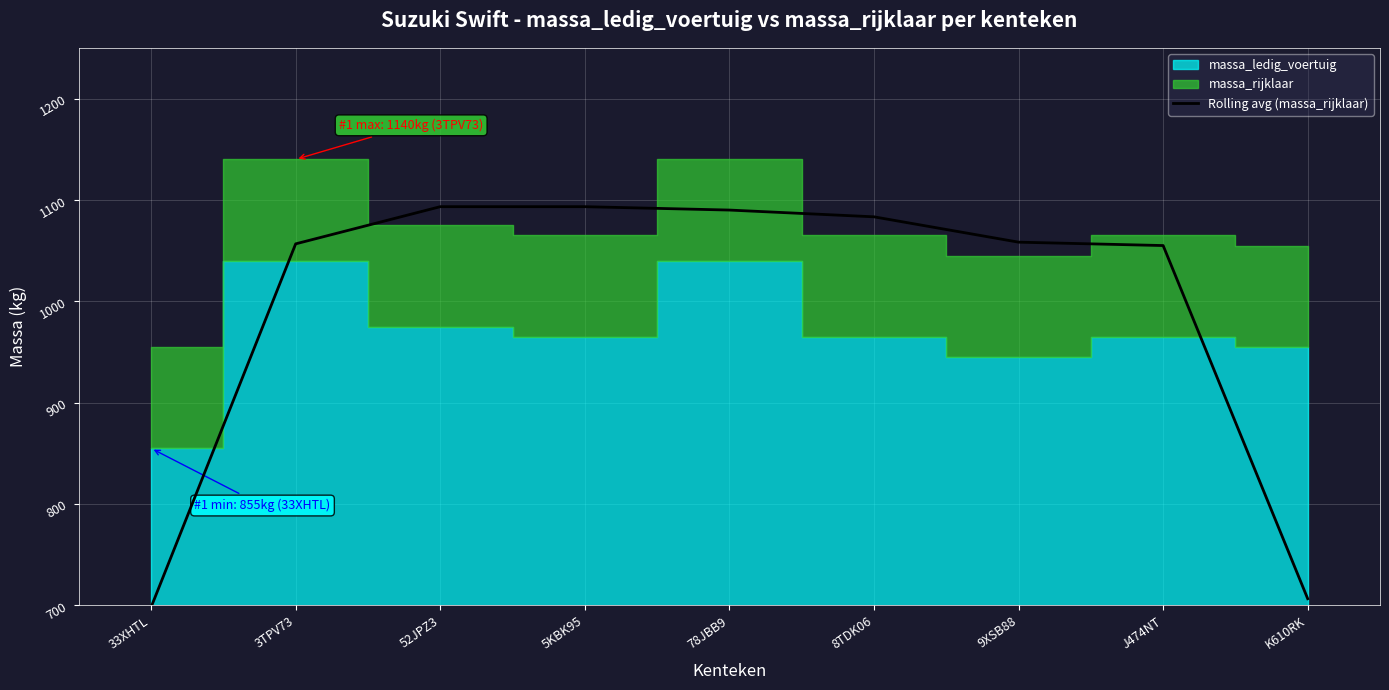

True or false: there are more than 1 points higher than both neighbors.

False